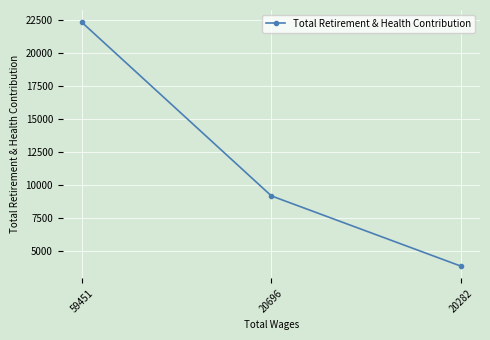

How many data points does each series have?

3